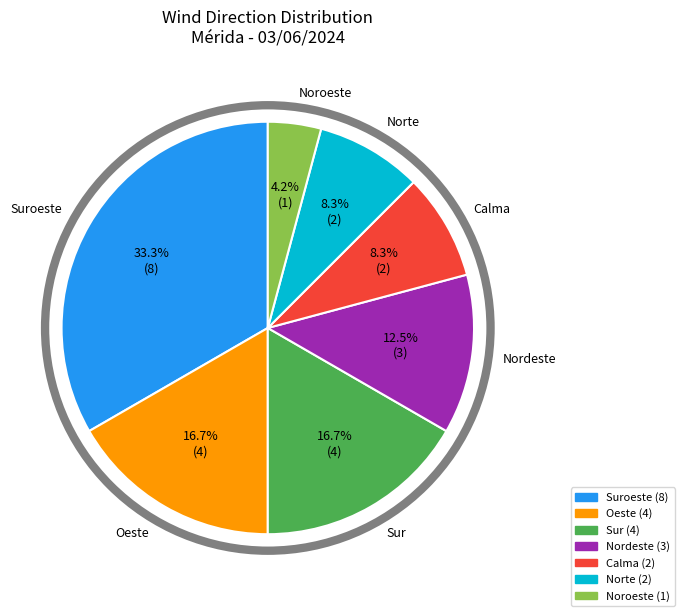

Is there any slice that represents more than half of the pie?

No